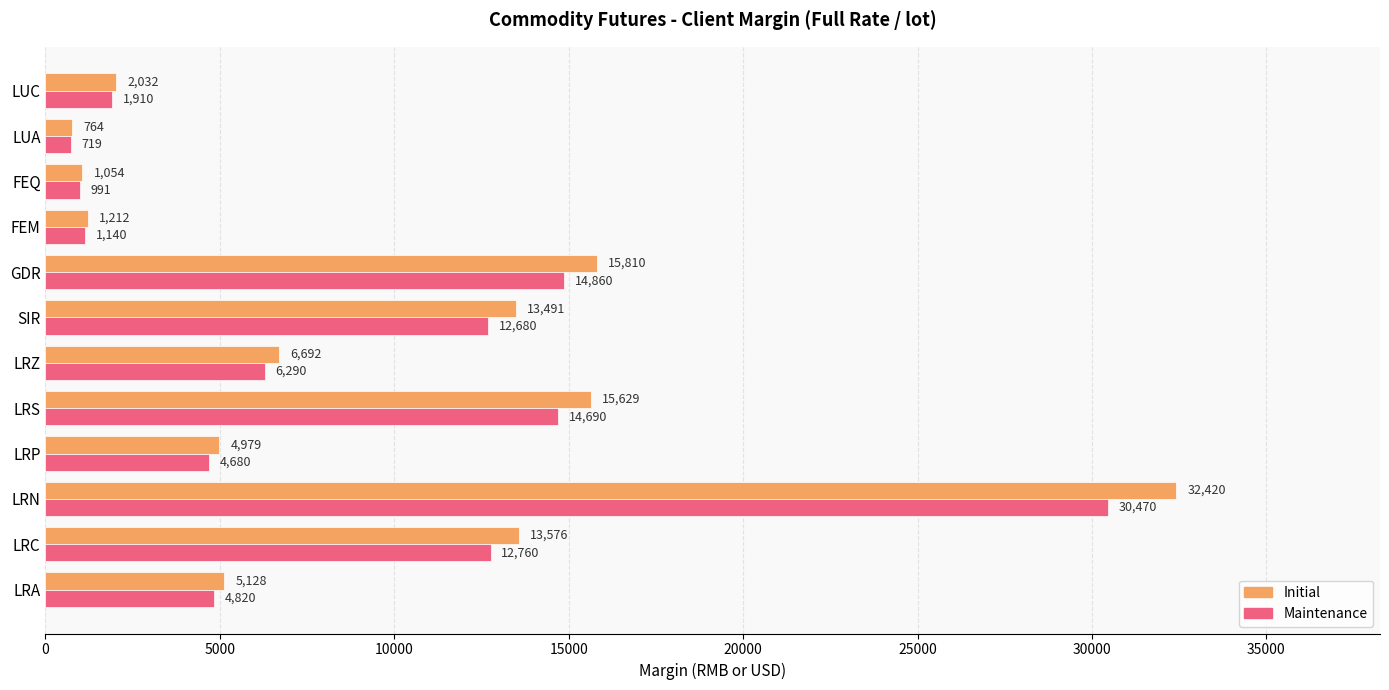

Which series has the largest range (max minus min)?

Initial